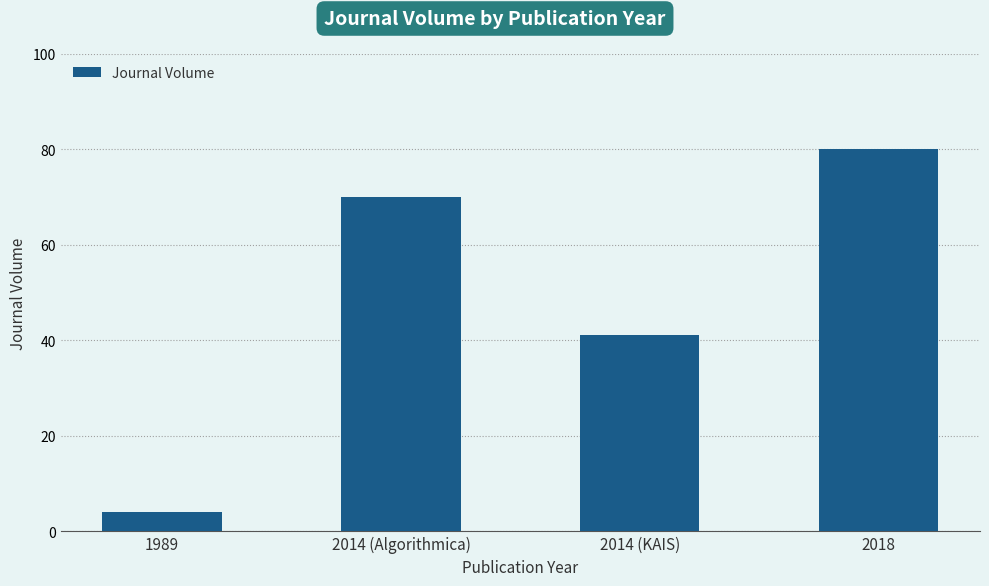

What is the average value?

49